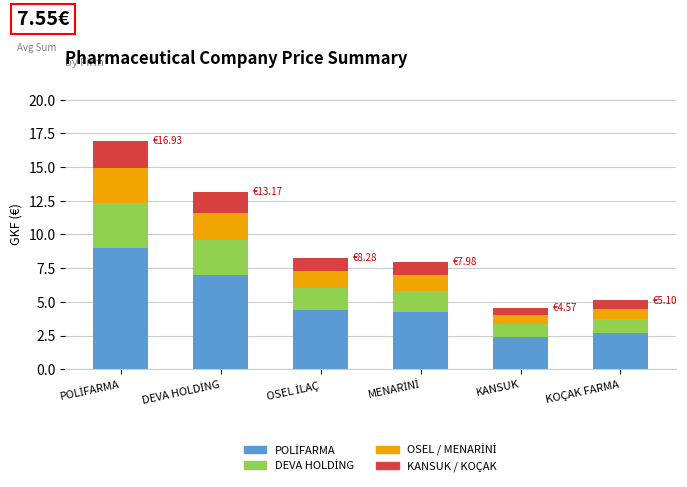

Does the chart contain any negative values?

No